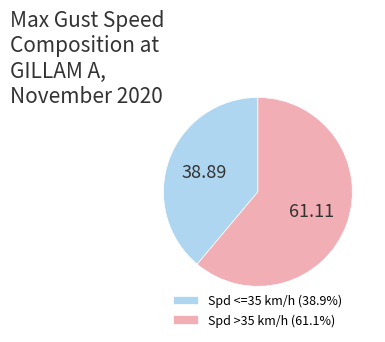

Does 61.11 represent more than half of the total?

Yes